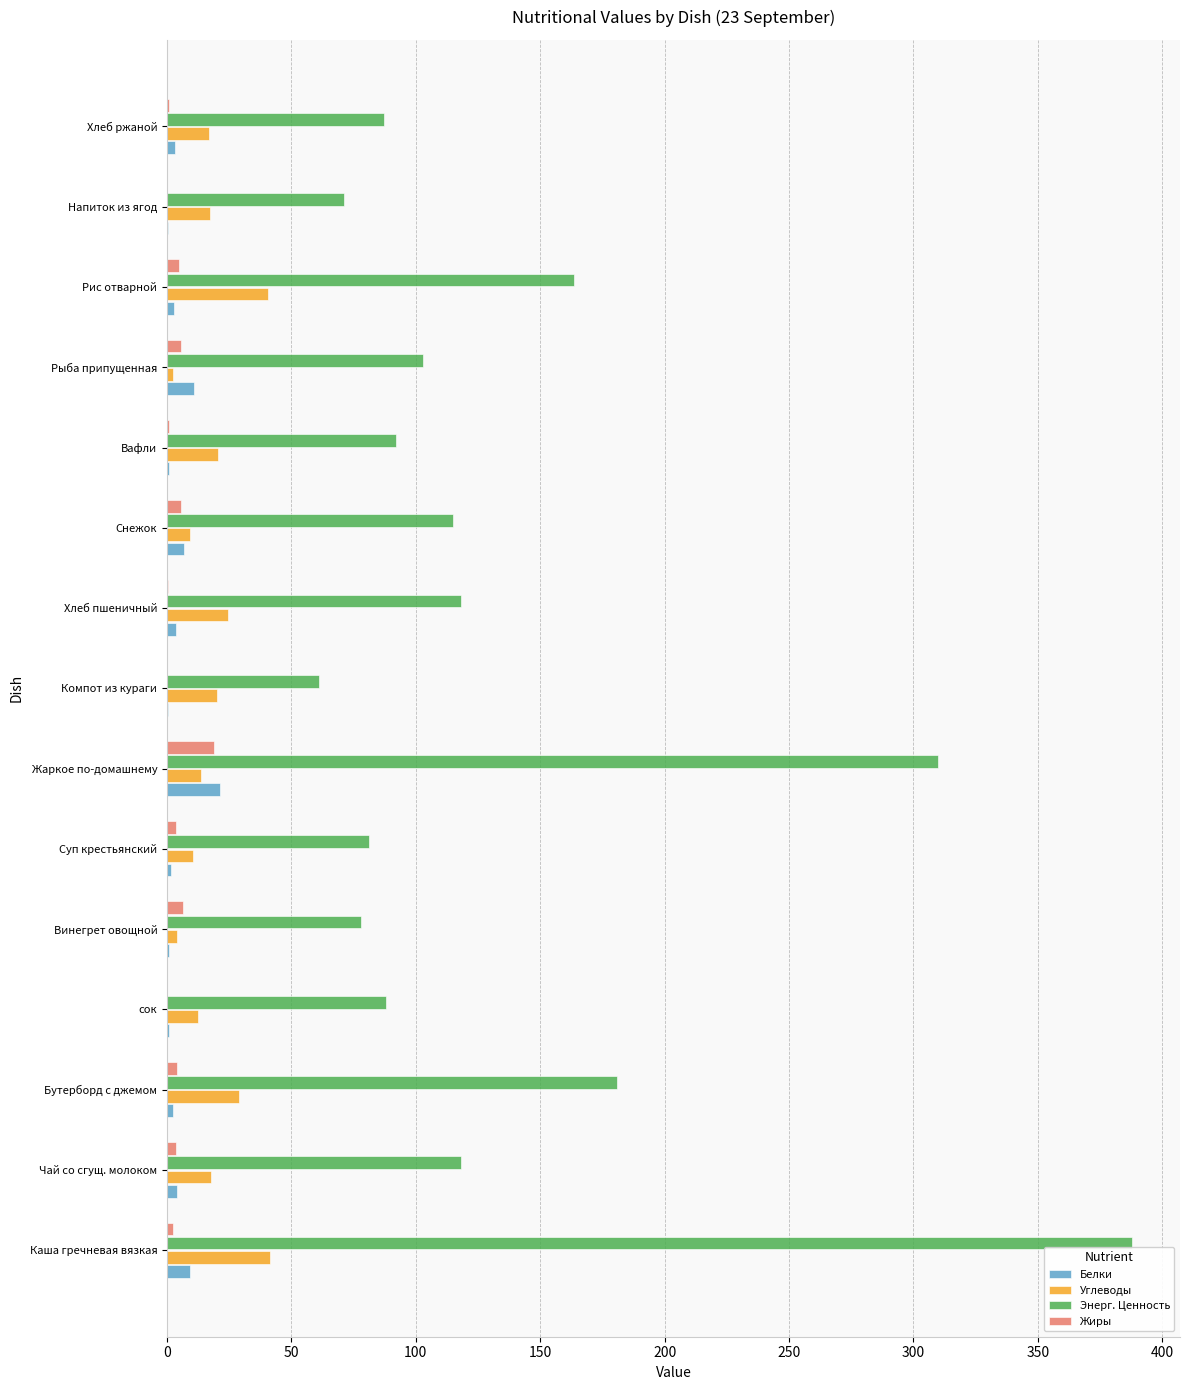

Count the number of categories in the chart.

15